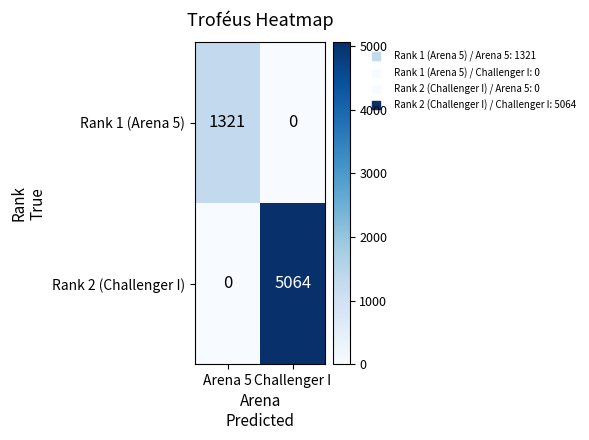

At how many categories does at least one series exceed 4377?

1